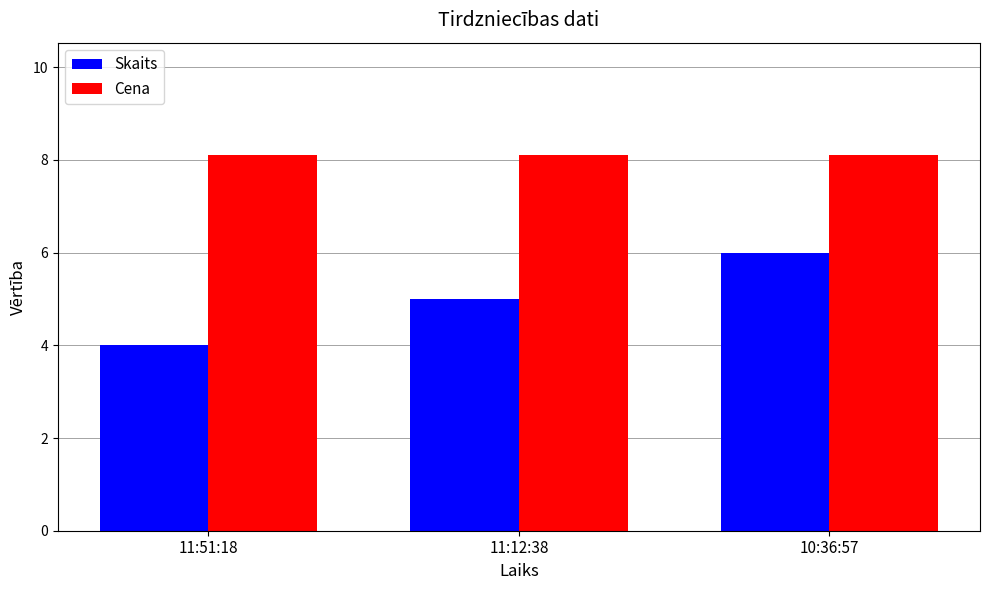

What is the maximum value shown in the chart?

8.1